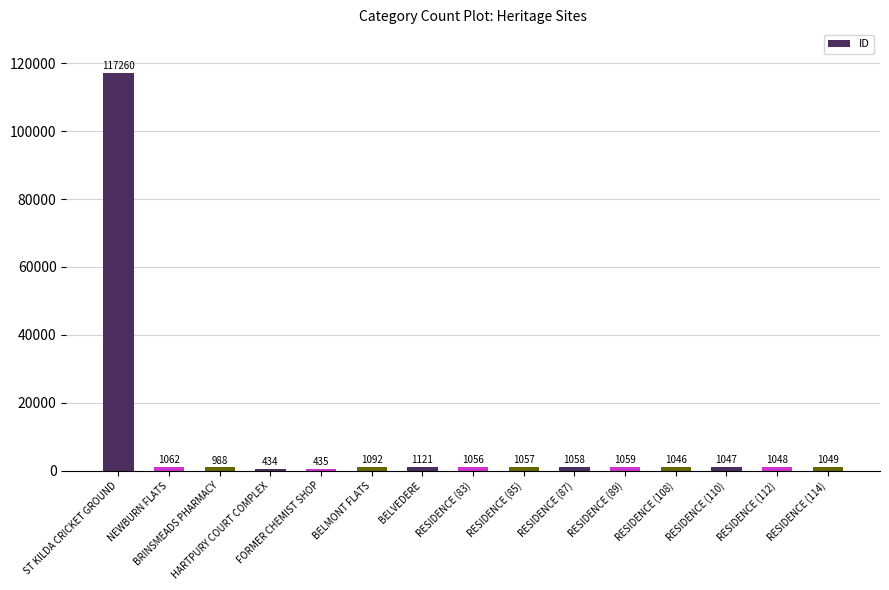

What is the ratio of the value at RESIDENCE (108) to the value at BELVEDERE?

0.9